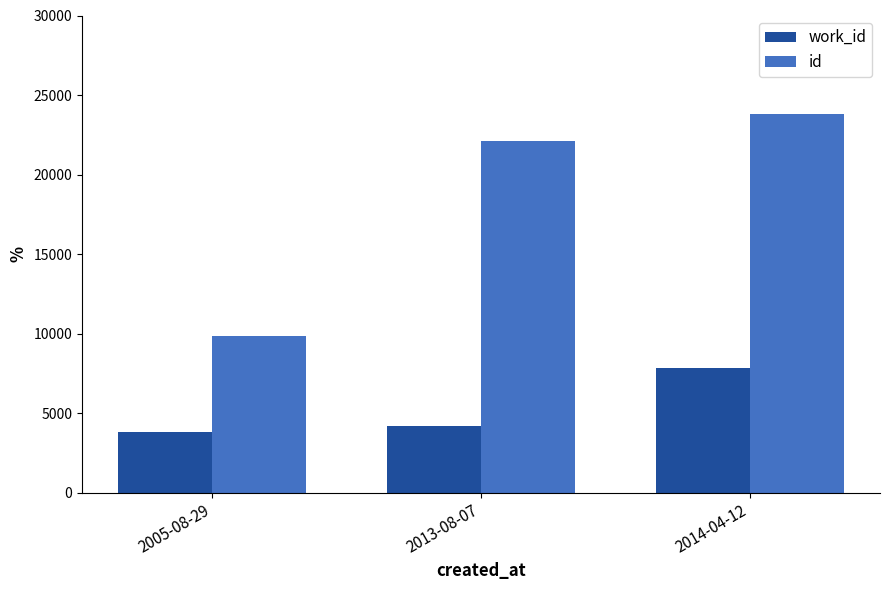

At which category is the sum across all series the highest?

2014-04-12